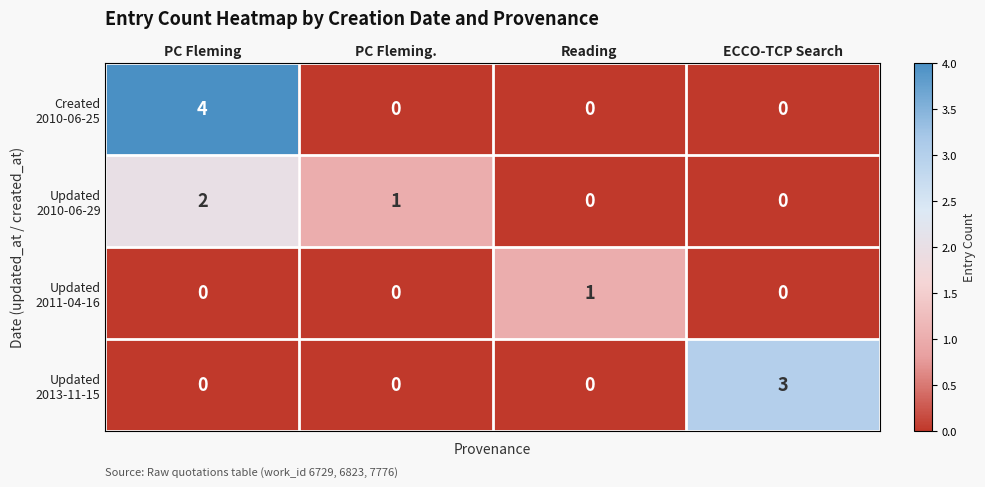

At which category is the sum across all series the highest?

PC Fleming